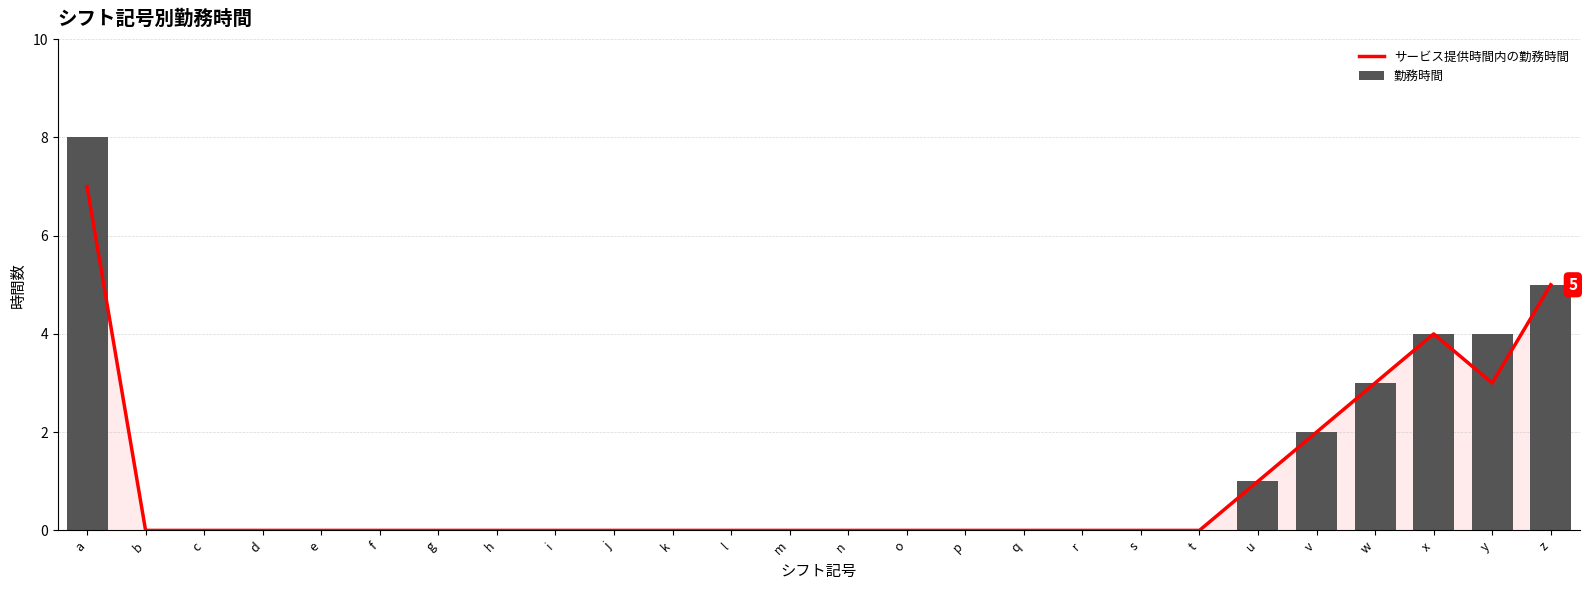

Rank the categories by サービス提供時間内の勤務時間 value from lowest to highest.

b, c, d, e, f, g, h, i, j, k, l, m, n, o, p, q, r, s, t, u, v, w, y, x, z, a